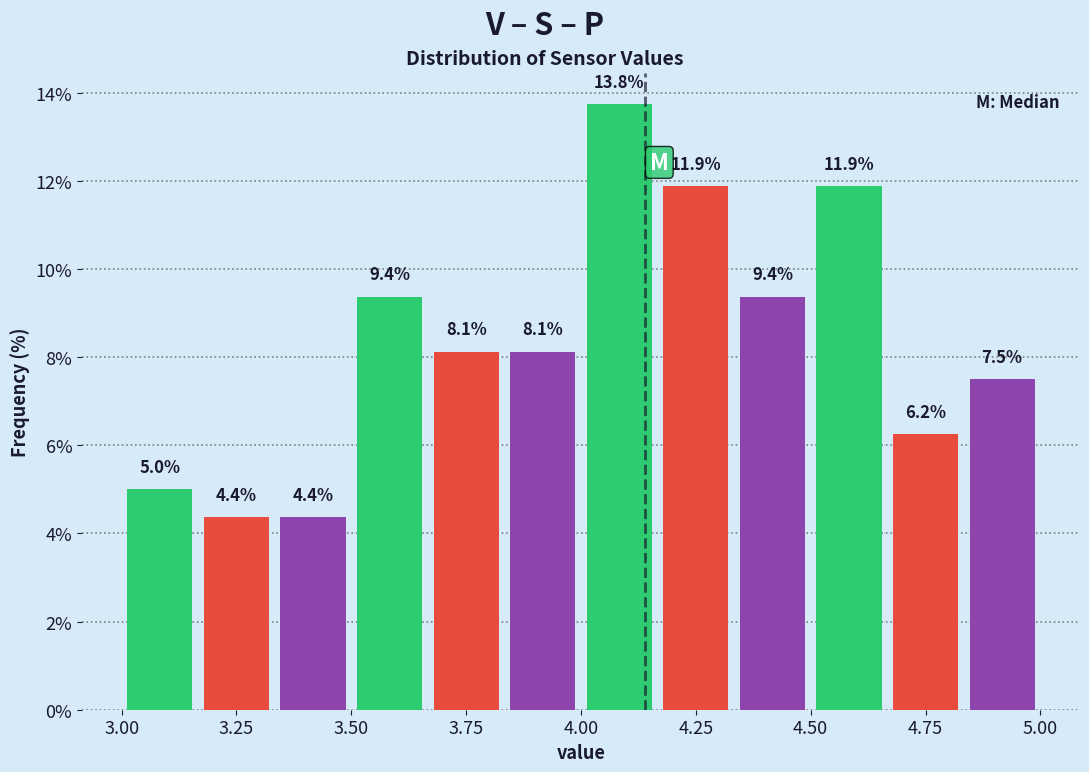

Around what value on the x-axis is the tallest bar? Give the approximate position of its centre, as read against the axis.

4.10